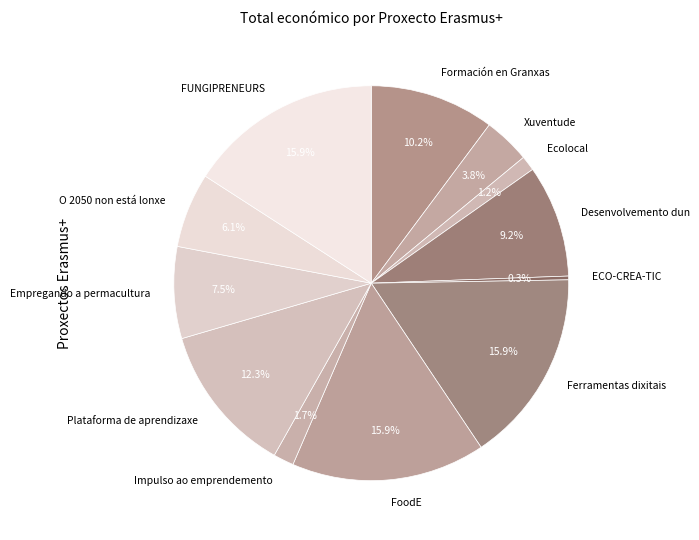

What is the smallest slice in the pie chart?

ECO-CREA-TIC